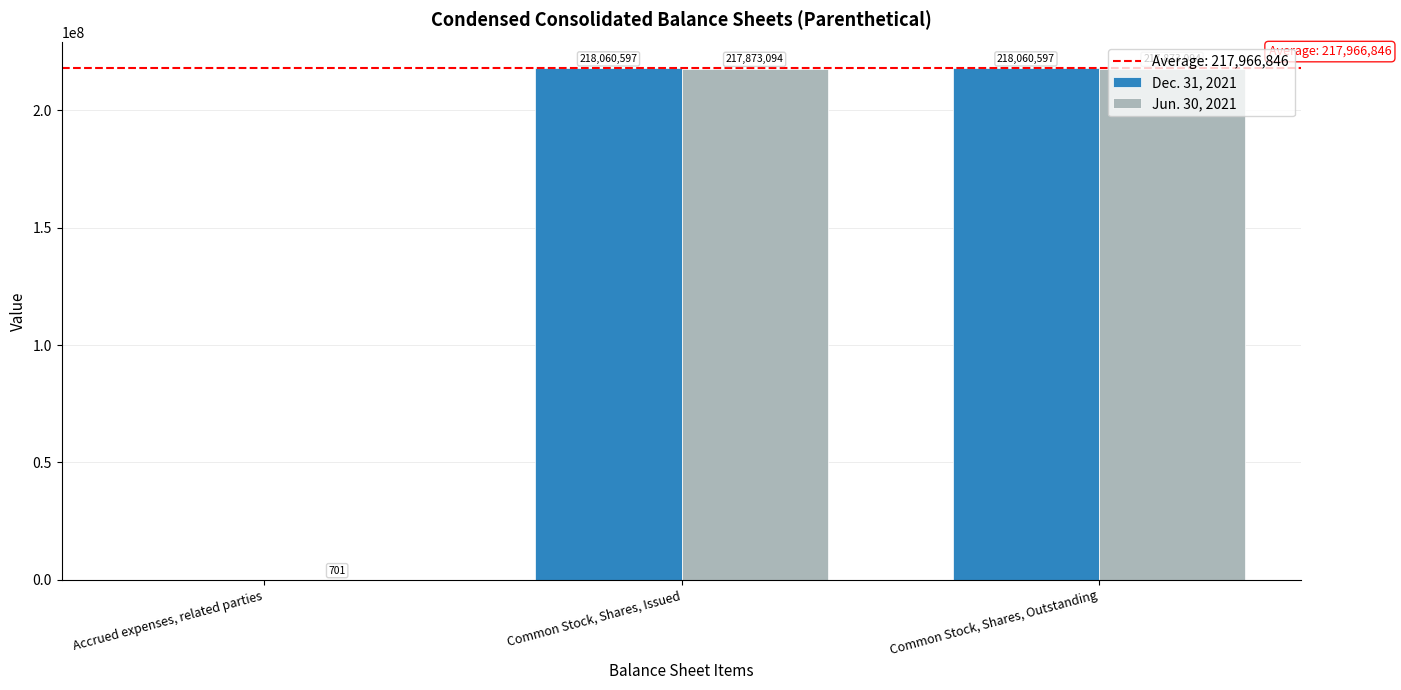

Is it true that Jun. 30, 2021 equals 53192217 at Common Stock, Shares, Outstanding?

False